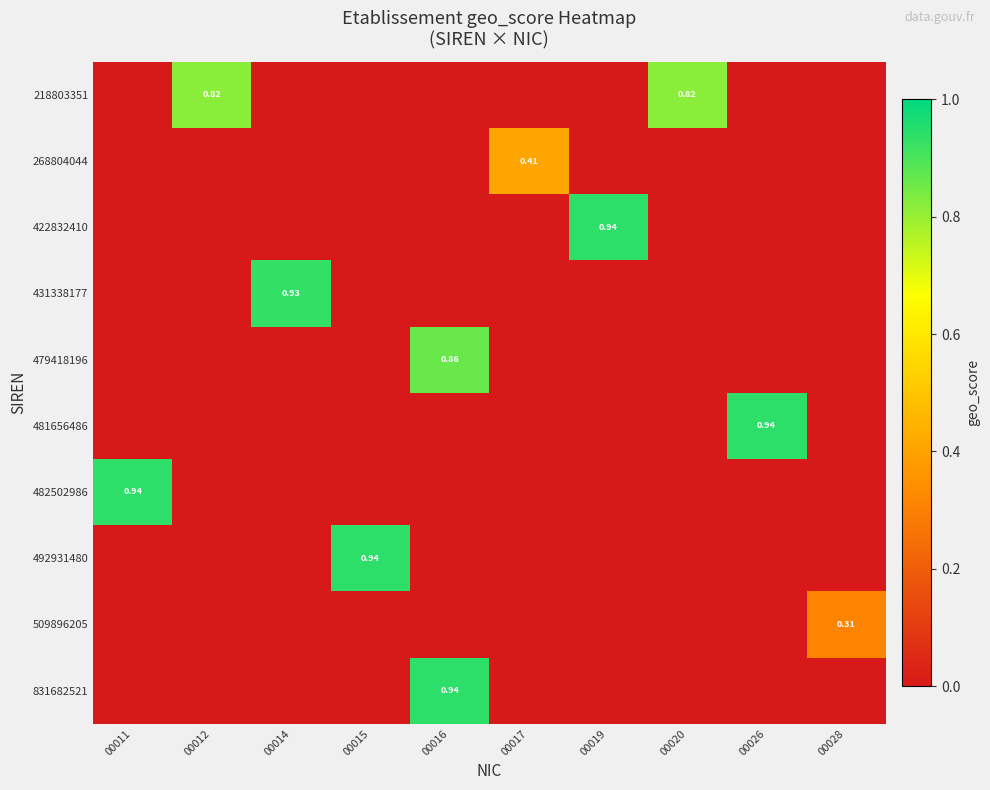

What is the spread (max minus min) of values at 00020?

0.8